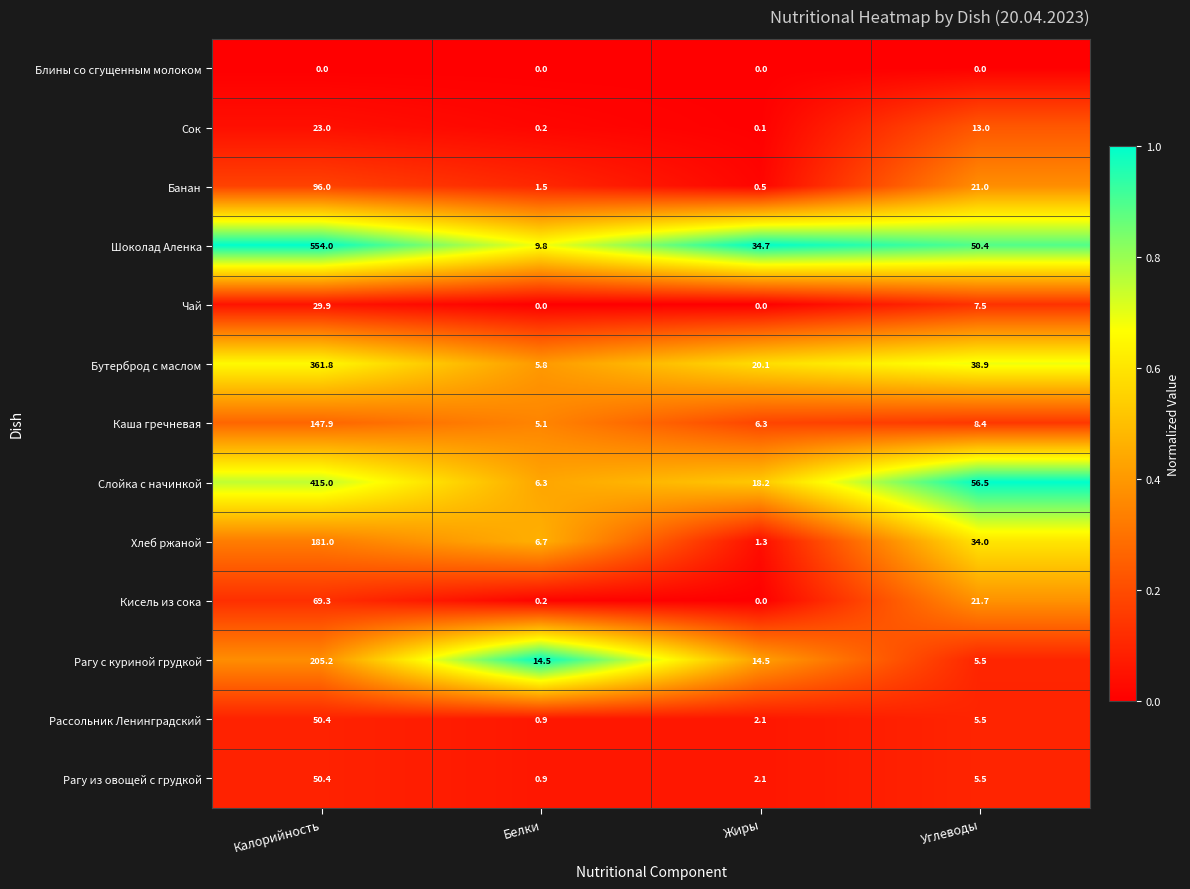

At which category is the sum across all series the highest?

Калорийность